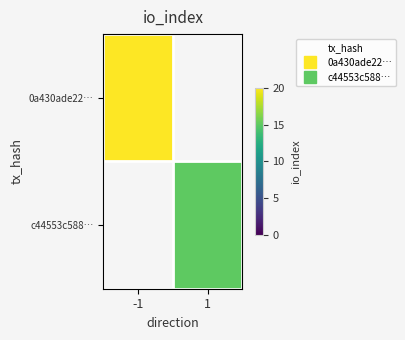

How many series are shown in this chart?

2